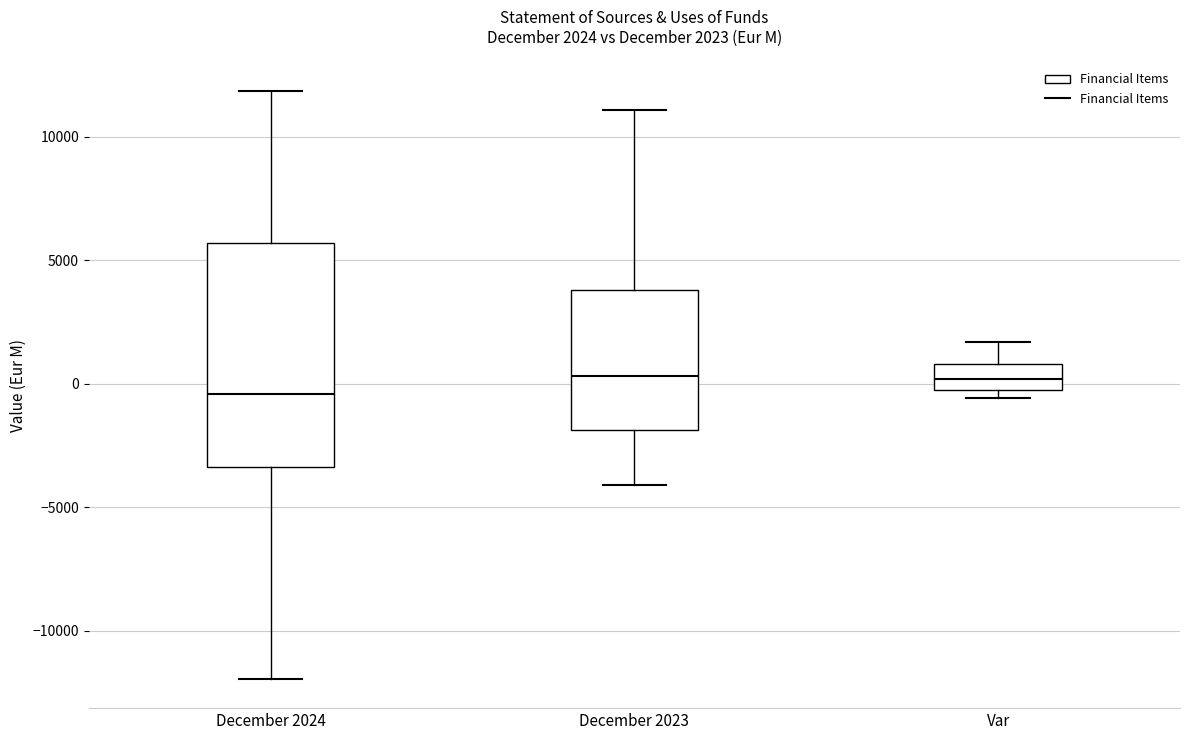

Which box is the tallest, from its lower edge to its upper edge?

December 2024